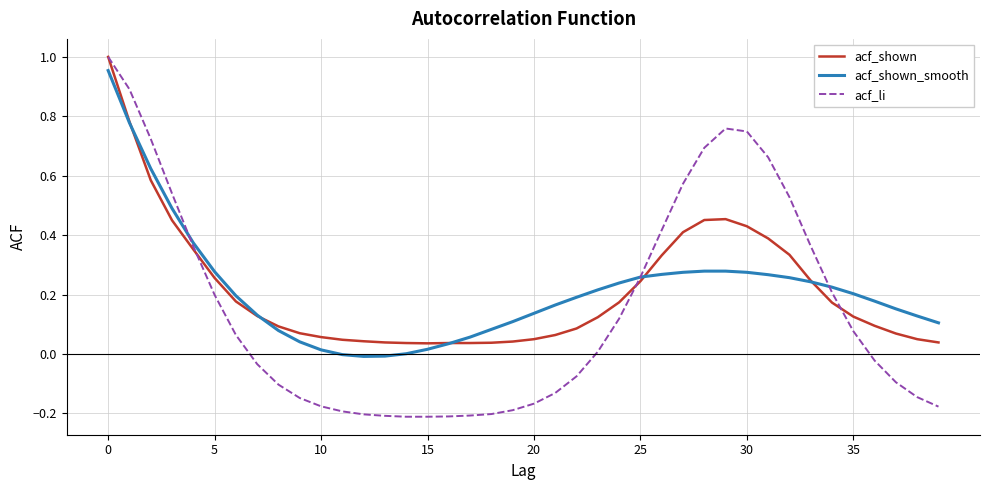

Which series has the widest spread of values?

acf_li